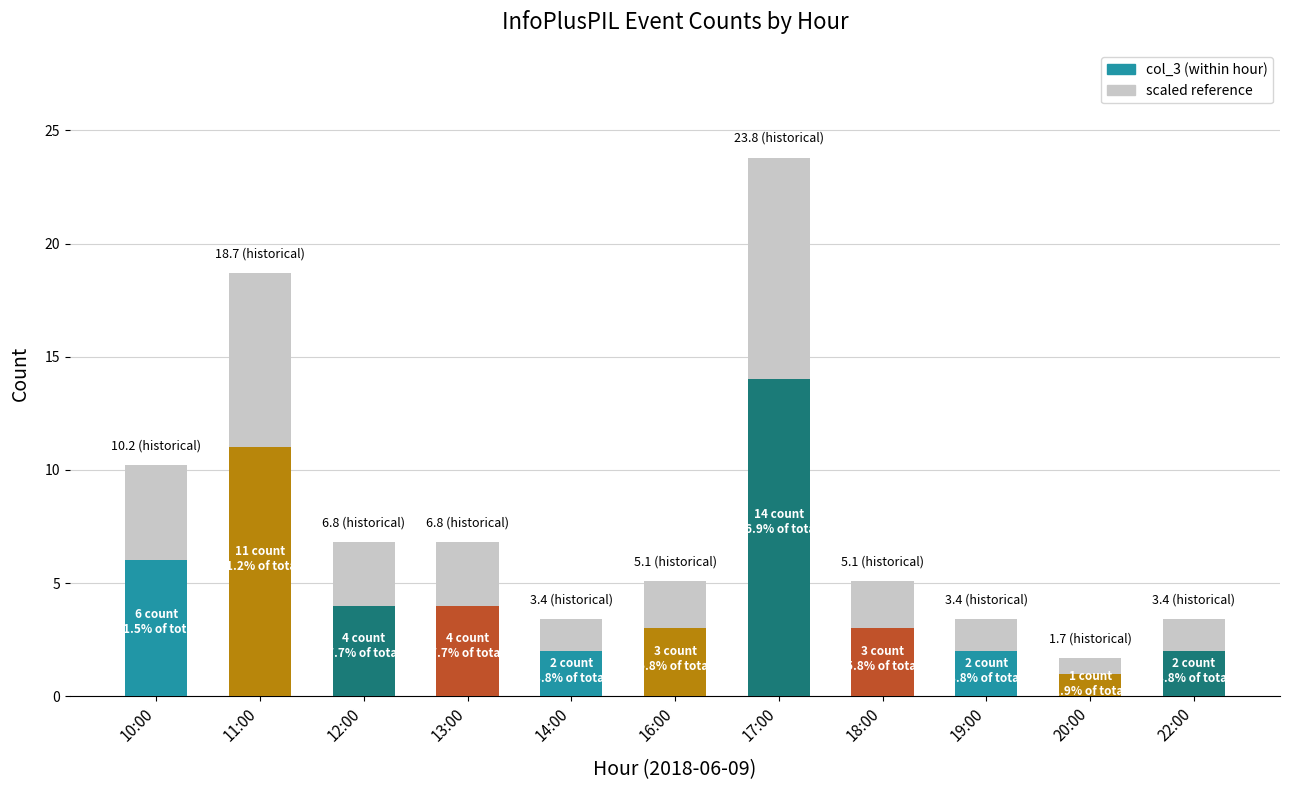

List the labels in order of value, largest first.

17:00, 11:00, 10:00, 12:00, 13:00, 16:00, 18:00, 14:00, 19:00, 22:00, 20:00